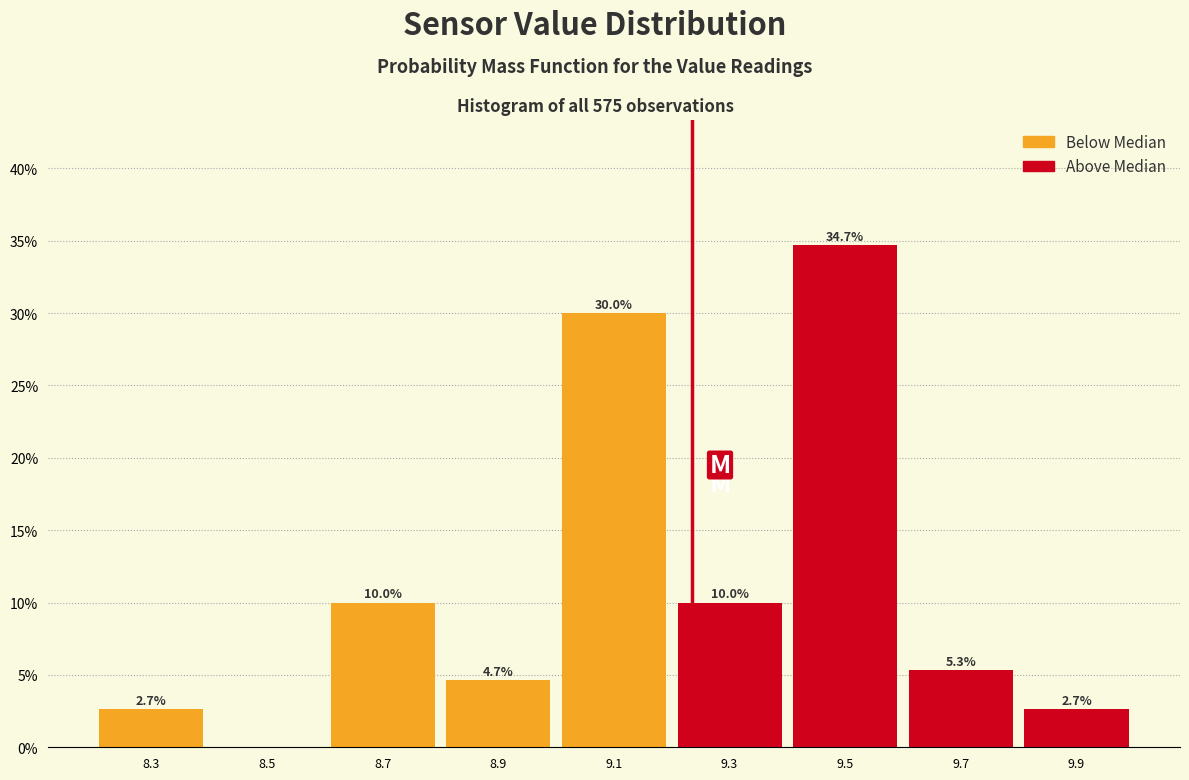

Which range on the x-axis has the tallest bar?

9.4 to 9.6